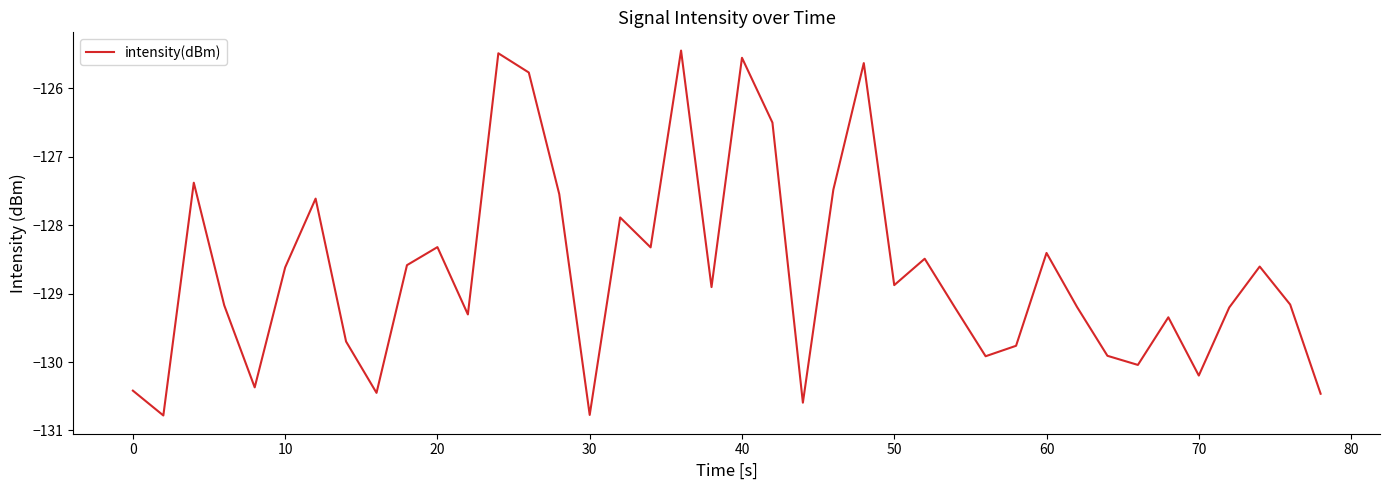

What is the difference between the maximum and minimum values?

5.3